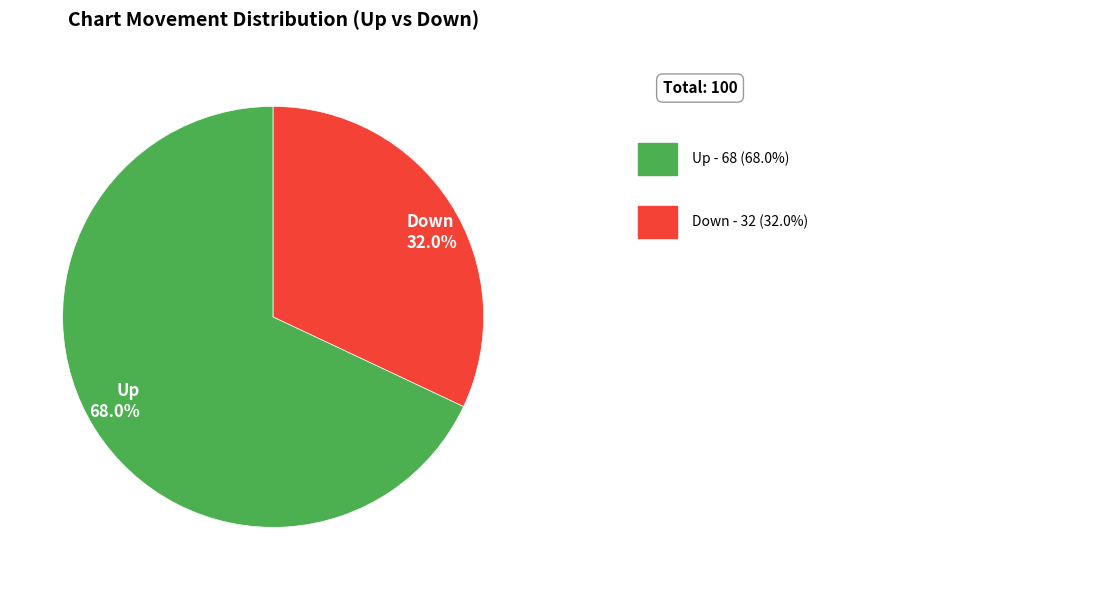

Which slice represents more than half of the pie?

Up 68.0%